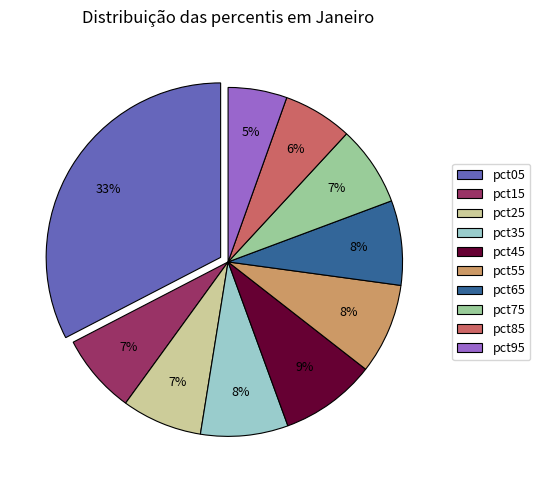

What is the largest slice in the pie chart?

pct05